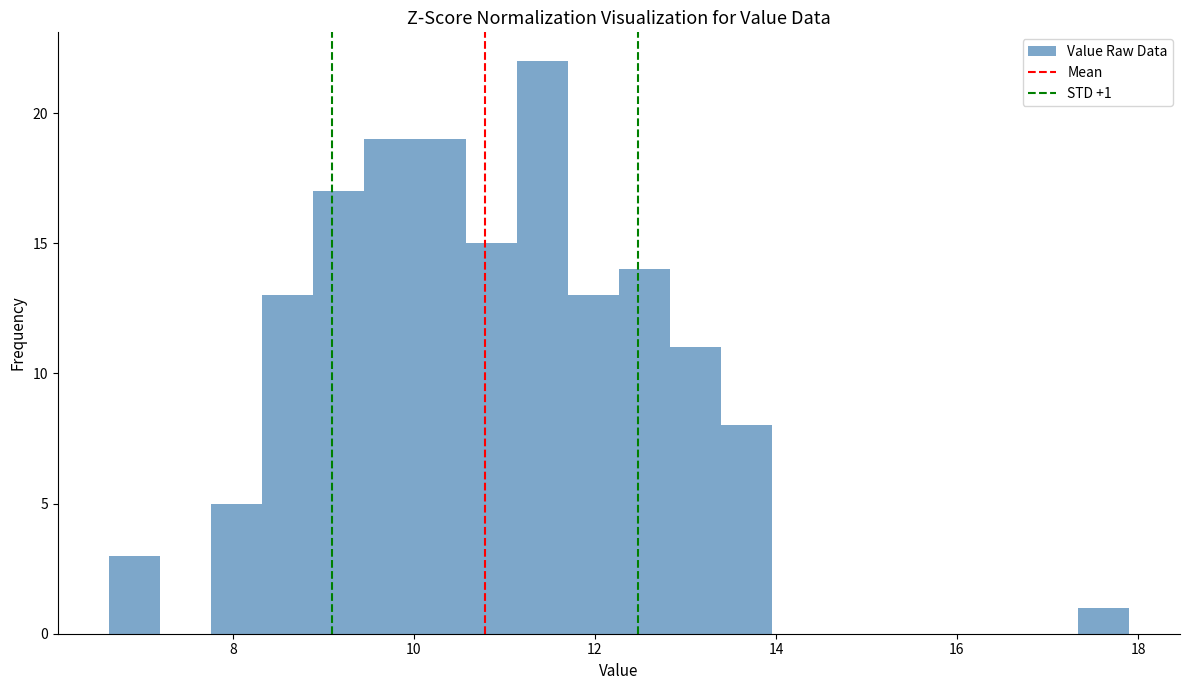

Around what value on the x-axis is the tallest bar? Give the approximate position of its centre, as read against the axis.

11.4